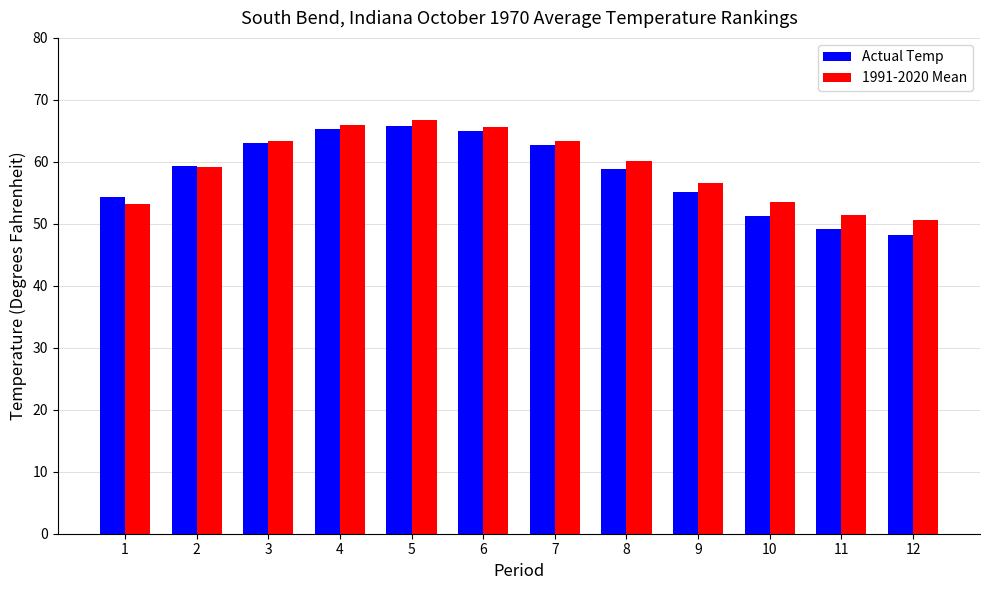

How many values in the 1991-2020 Mean series exceed 60?

6